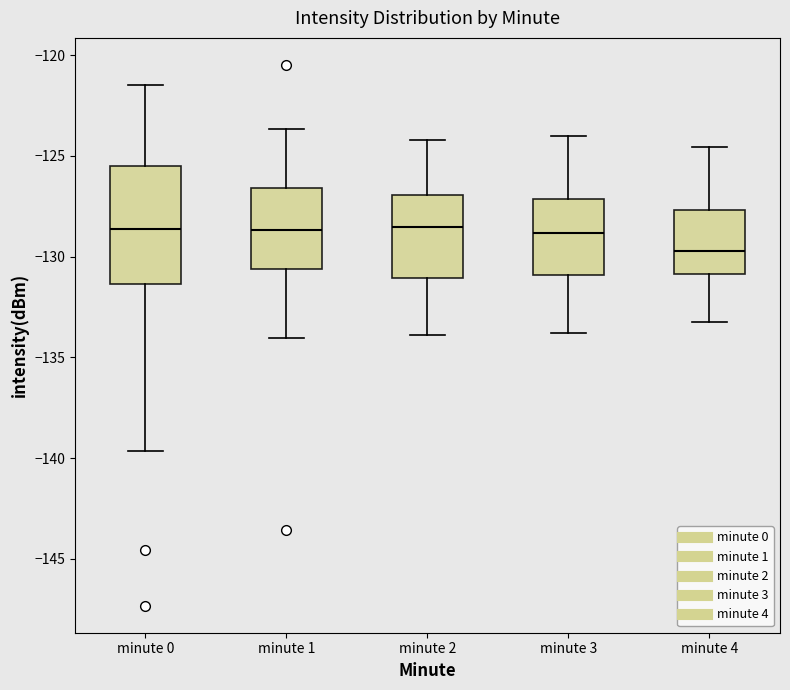

Which box is the tallest, from its lower edge to its upper edge?

minute 0